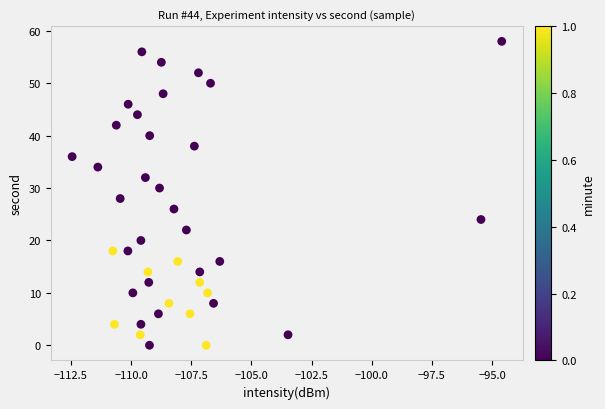

What is the range of Y values (max minus min)?

58